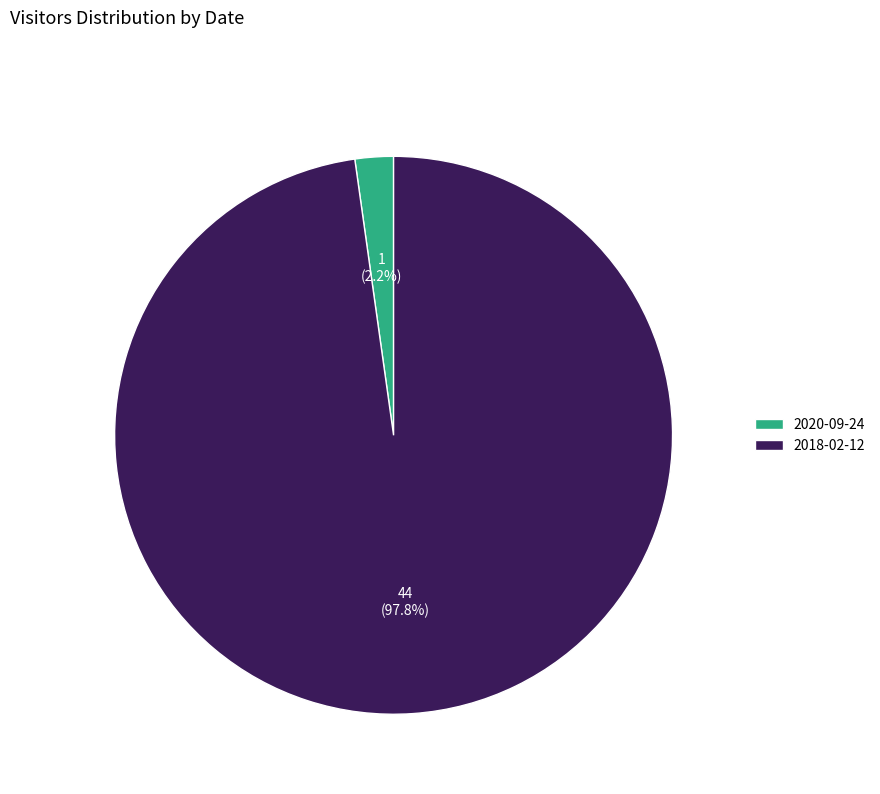

To the nearest percent, what portion does 2018-02-12 represent?

98%